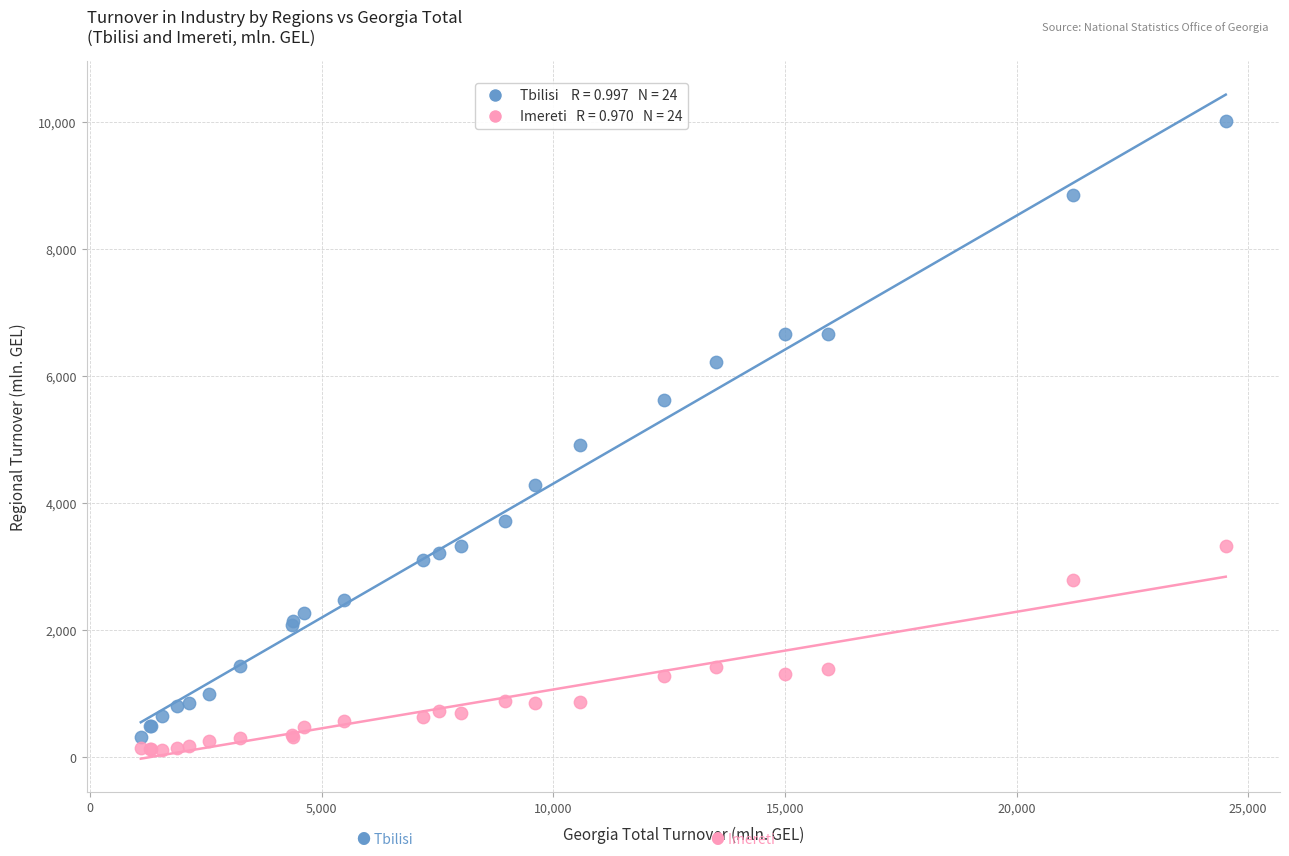

Across all series, what Y value is closest to 5062?

4909.7